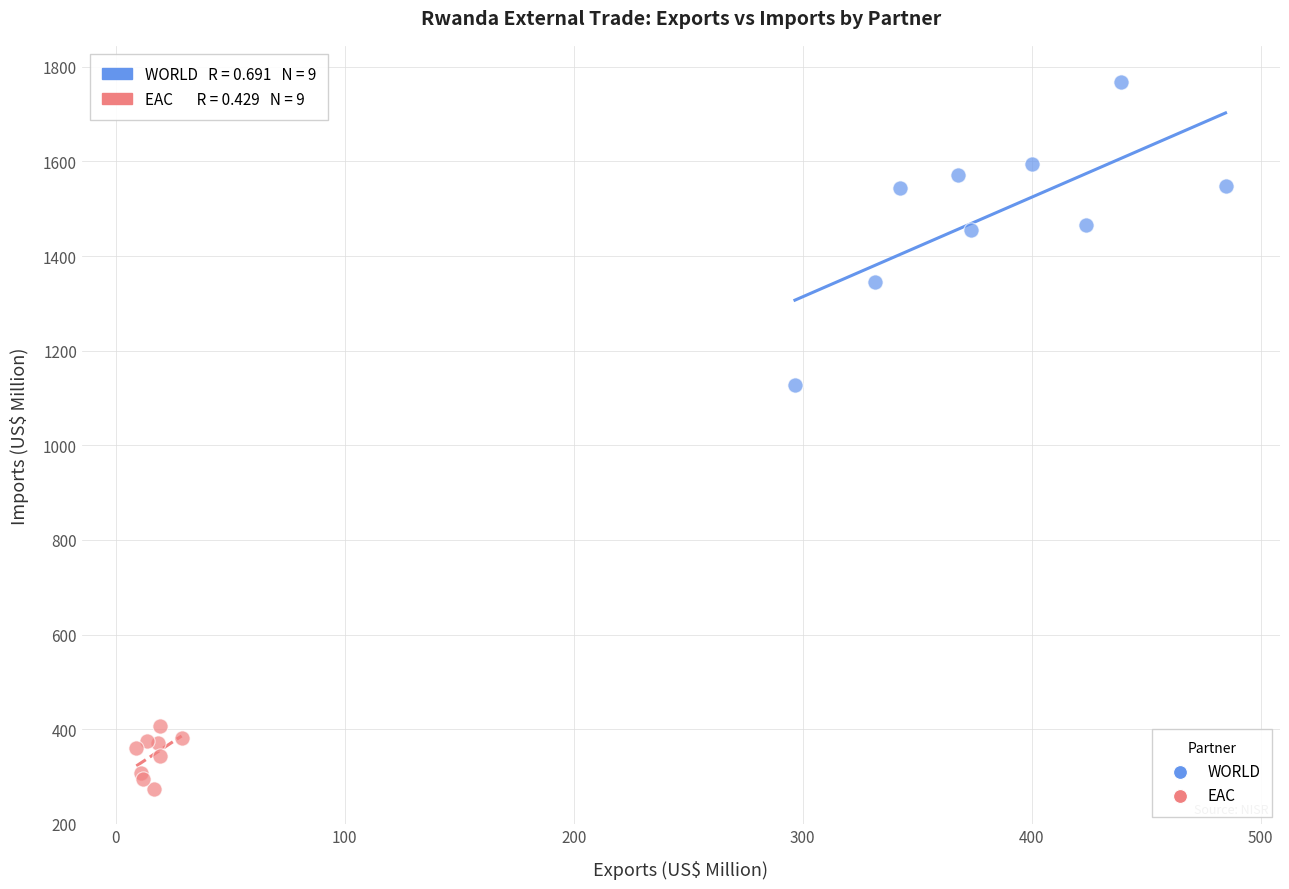

Which series has the largest Y range (max minus min)?

WORLD